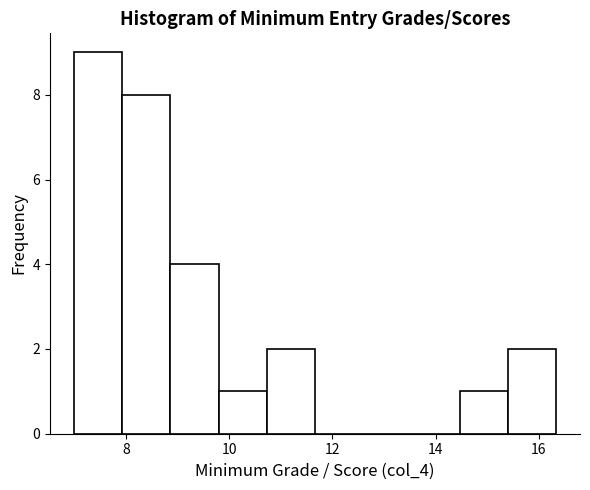

Reading left to right, list every bar in this chart as the range it spans on the x-axis followed by its height. Neither the bar edges nor the heights are printed on the chart, so give them approximately, as read against the axes.

7.0 to 8.0: 9
8.0 to 8.8: 8
8.8 to 9.8: 4
9.8 to 10.8: 1
10.8 to 11.6: 2
11.6 to 12.6: 0
12.6 to 13.6: 0
13.6 to 14.4: 0
14.4 to 15.4: 1
15.4 to 16.4: 2